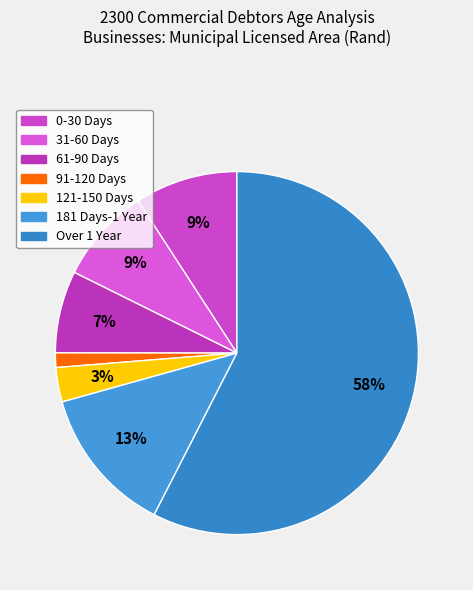

How many segments does this pie chart have?

7